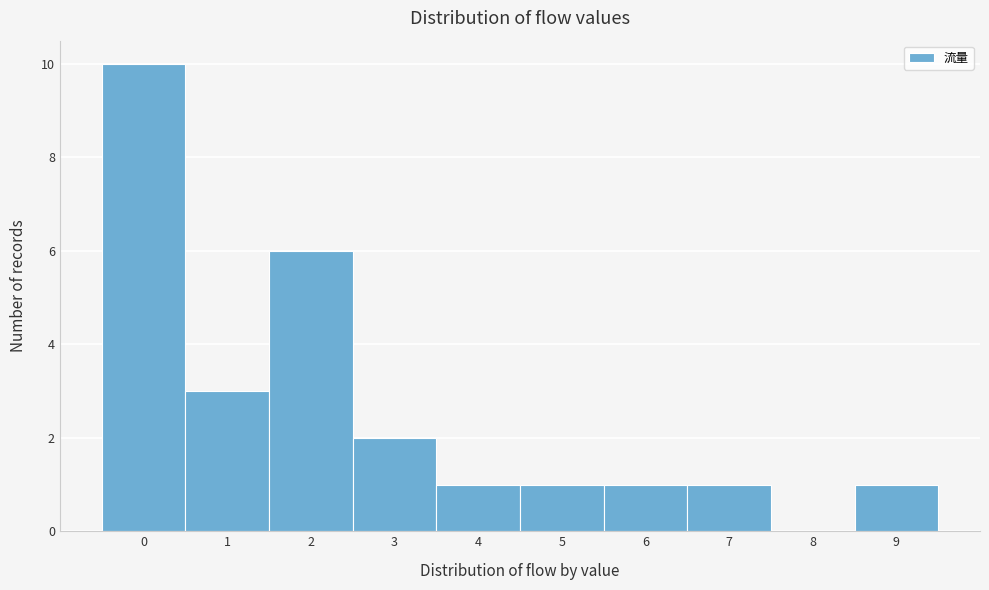

Reading left to right, transcribe all the data shown in this chart.

0=10	1=3	2=6	3=2	4=1	5=1	6=1	7=1	8=0	9=1